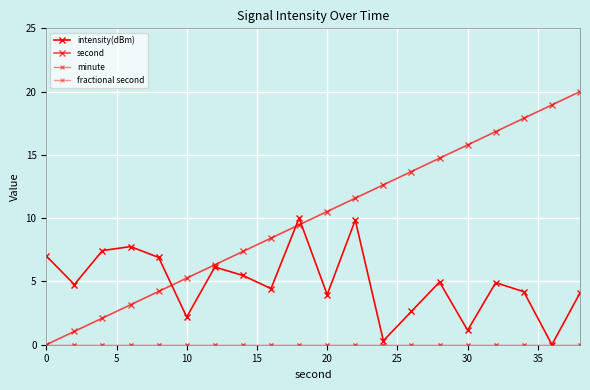

Does the chart have visible grid lines?

Yes